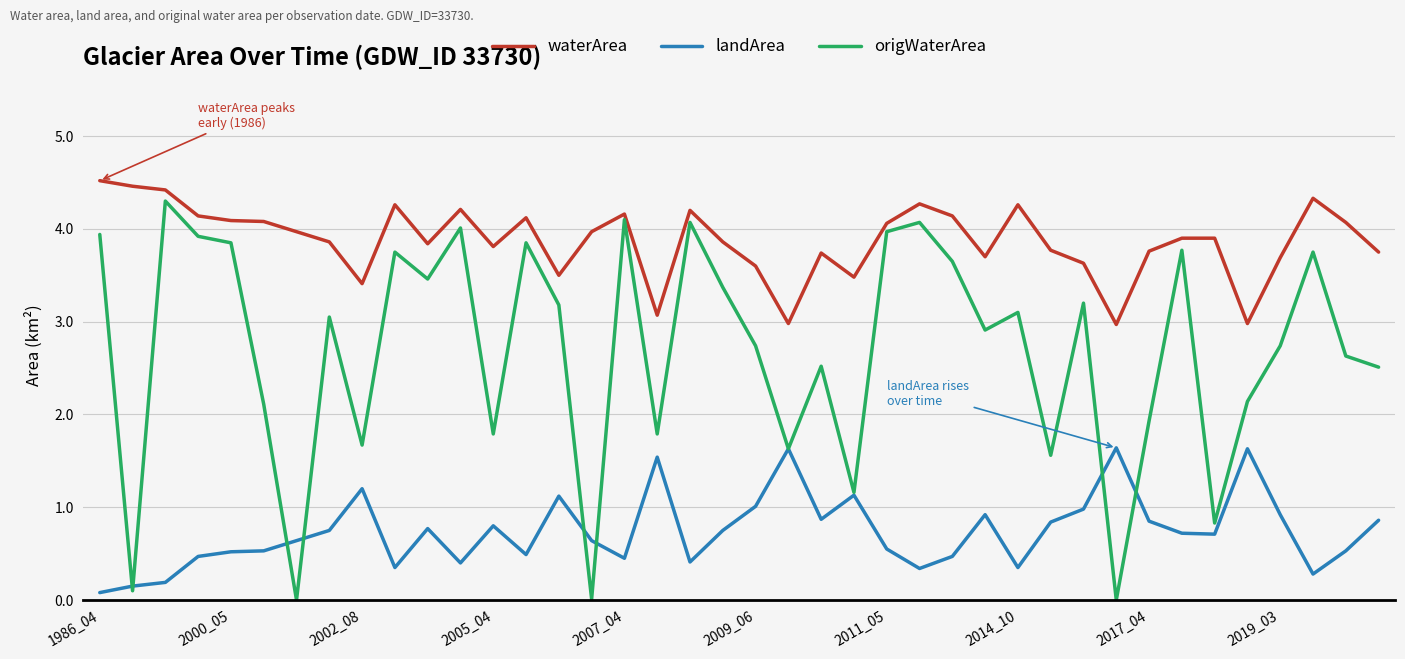

What is the difference between the maximum and second lowest values in the origWaterArea series?

4.3